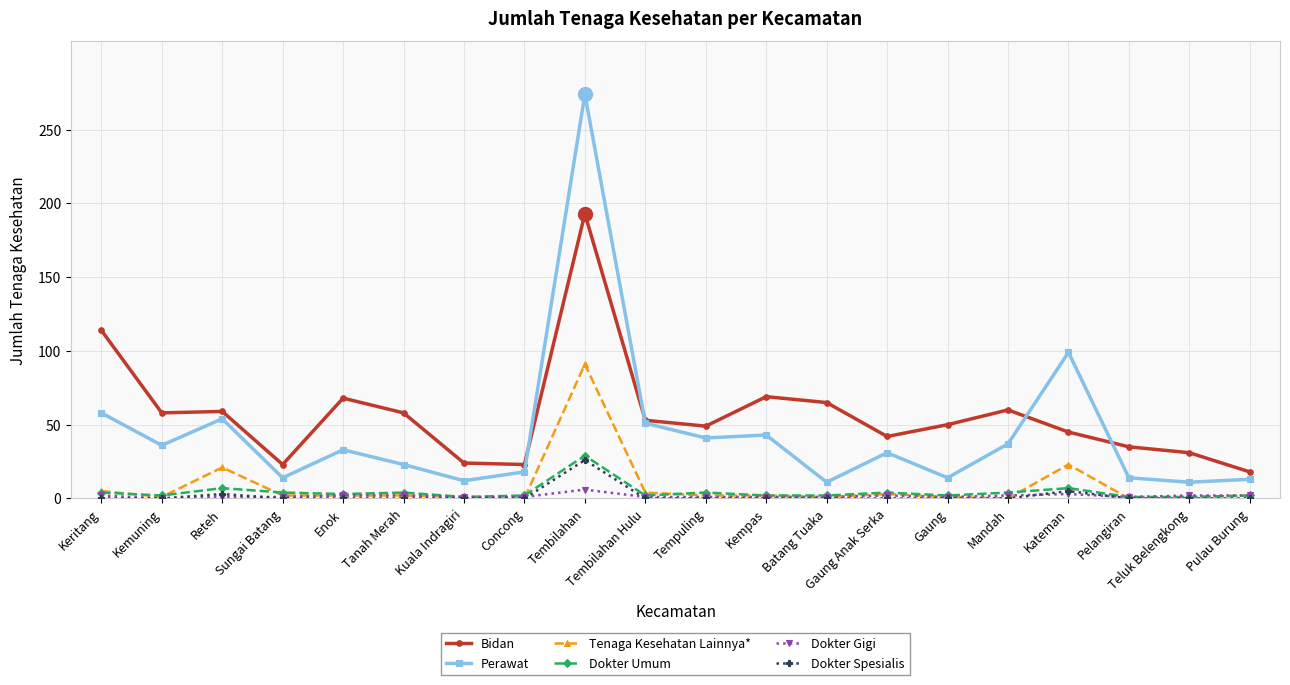

Which series changed the most between Tempuling and Kateman?

Perawat